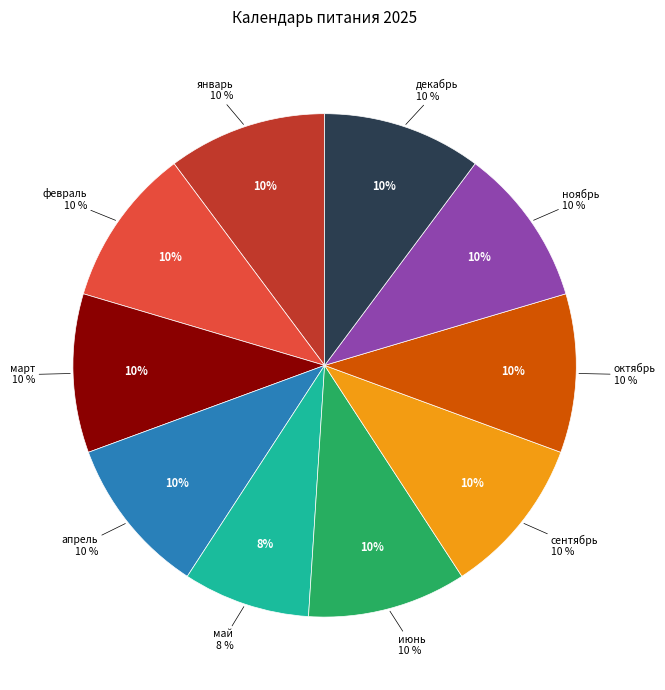

How many slices are in this pie chart?

10